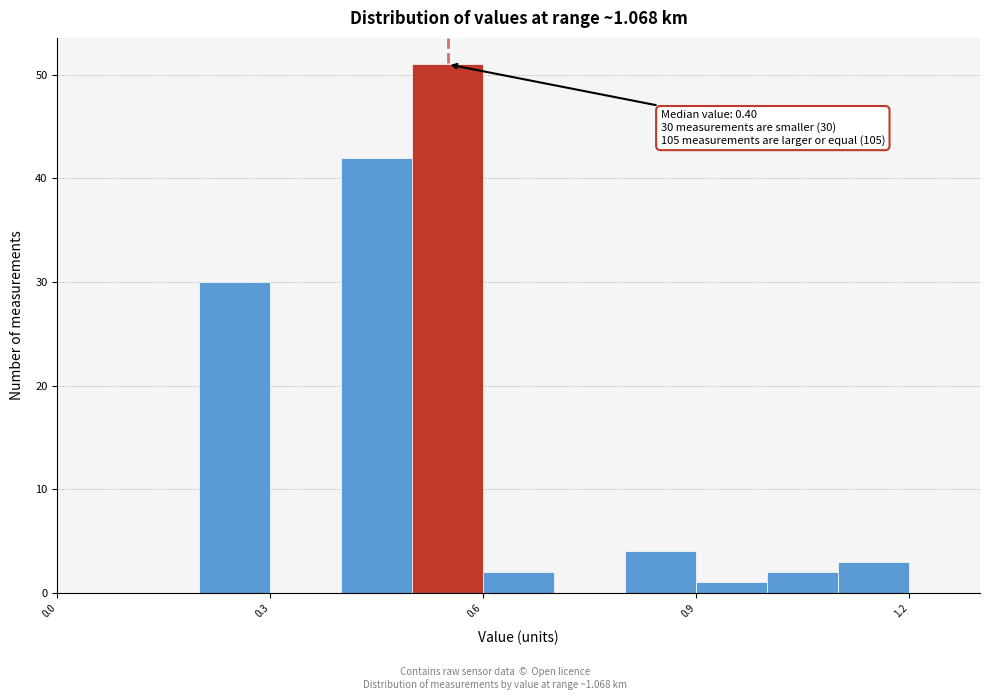

Around what value on the x-axis is the tallest bar? Give the approximate position of its centre, as read against the axis.

0.55